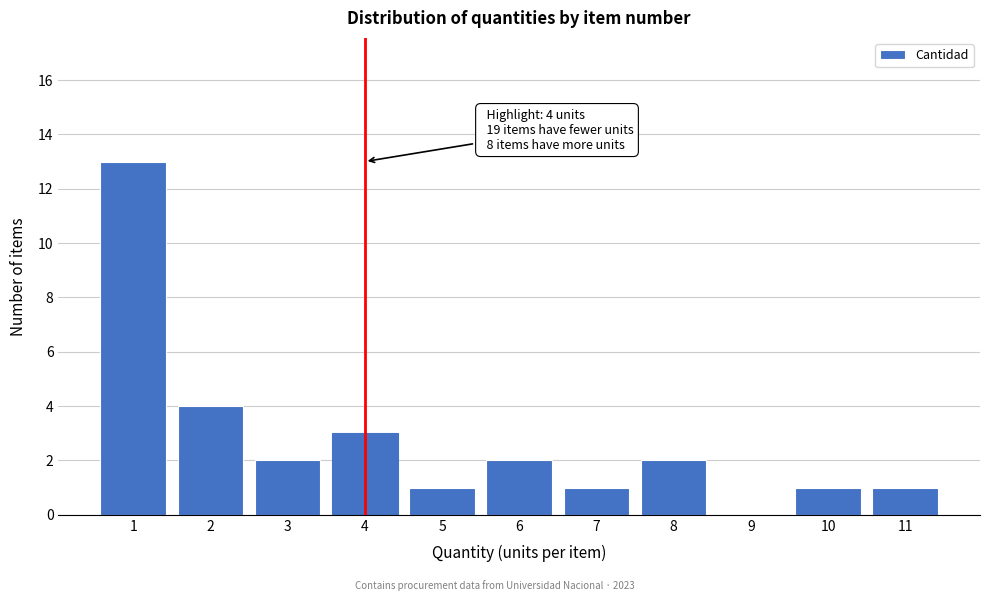

What is the greatest value displayed?

13